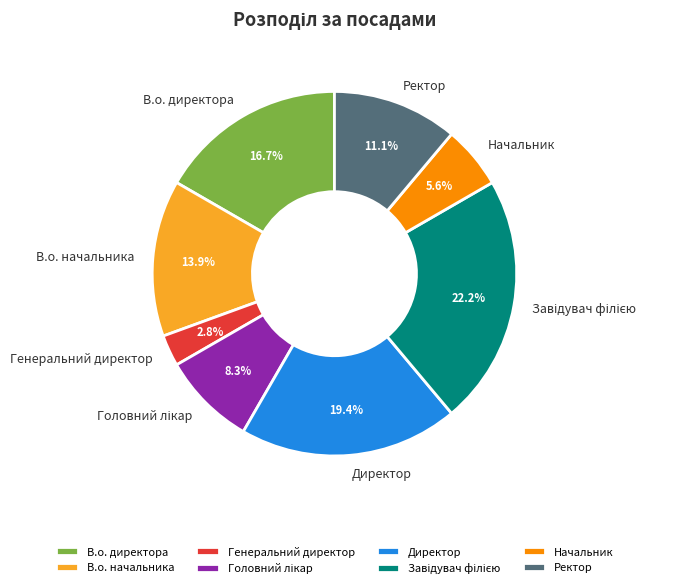

Which has a higher value, Начальник or Директор?

Директор